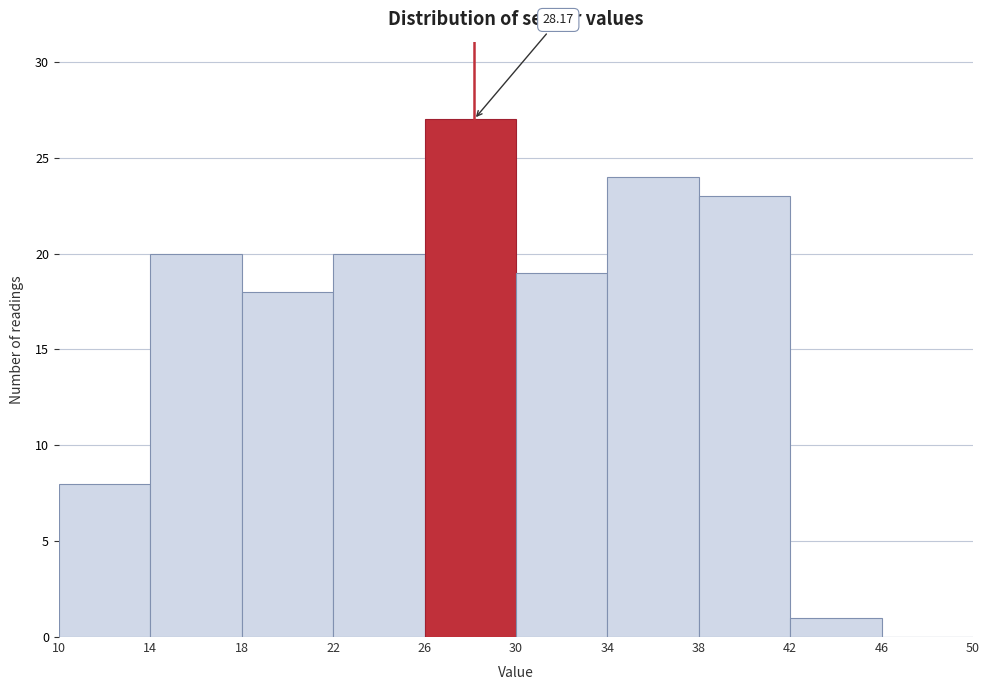

Which range on the x-axis has the tallest bar?

26 to 30